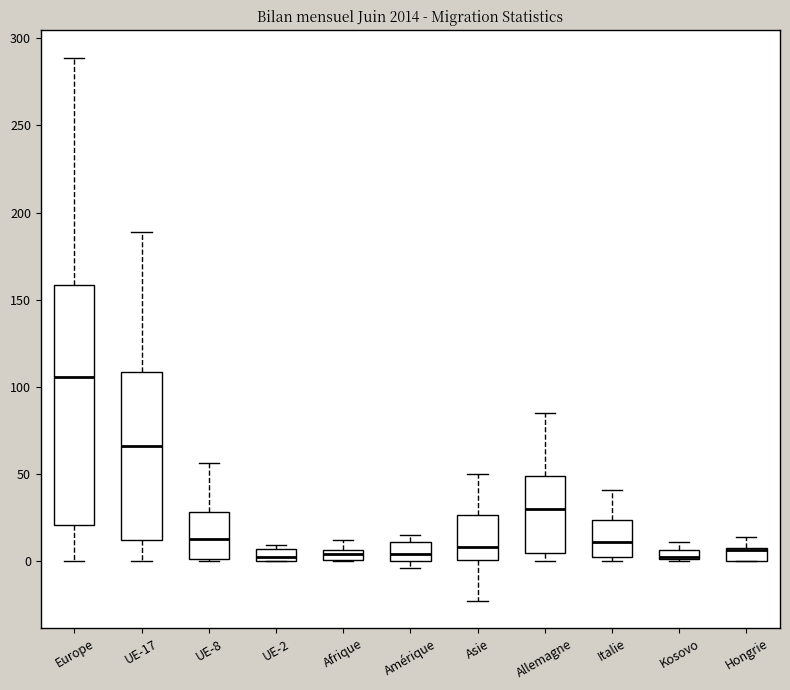

Which box is the tallest, from its lower edge to its upper edge?

Europe